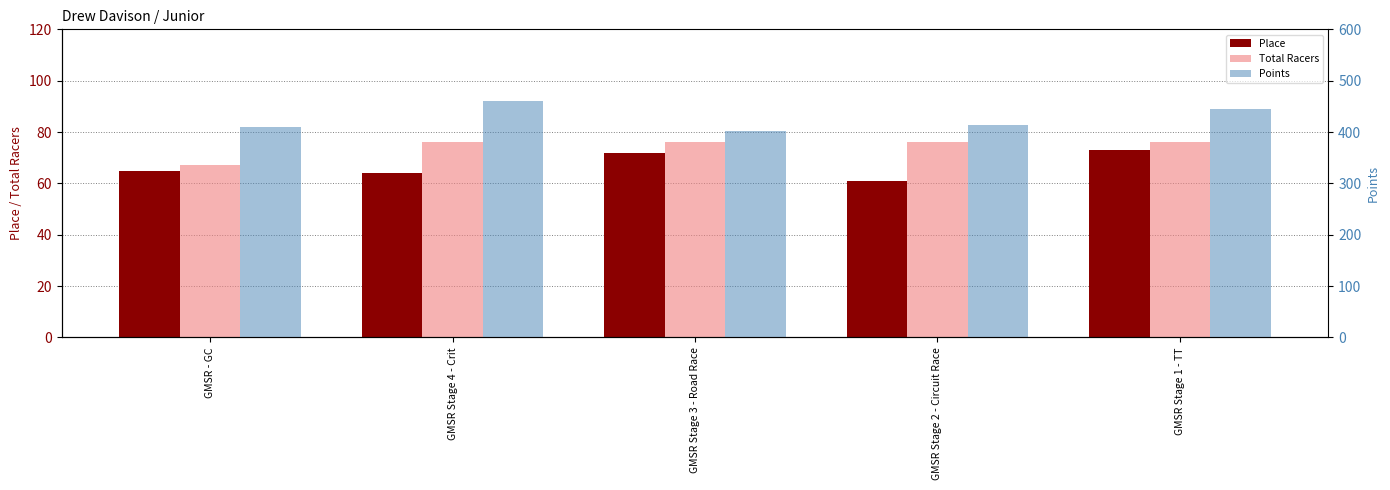

What is the approximate value of Total Racers at GMSR Stage 4 - Crit?

76.0